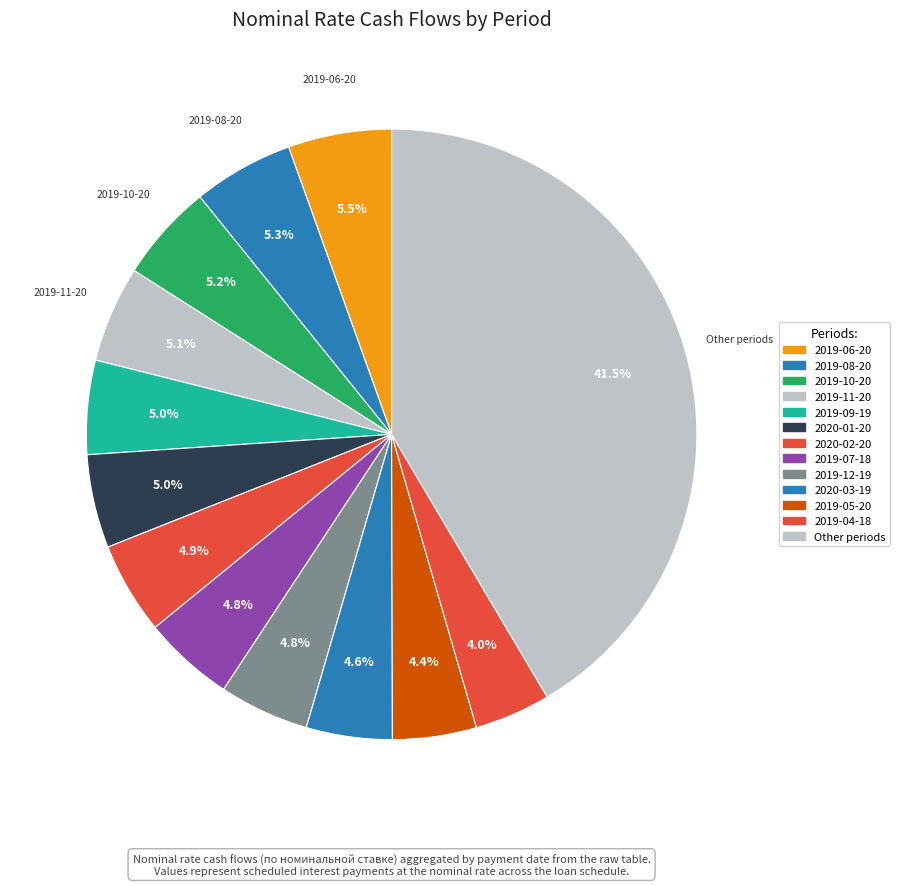

How many slices are in this pie chart?

13